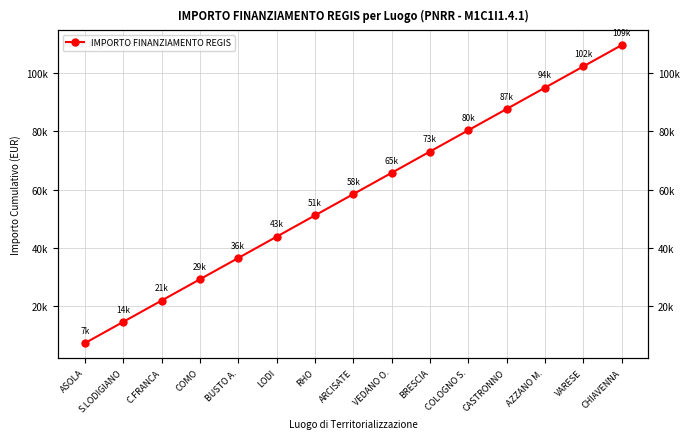

What position from the left is CHIAVENNA?

15